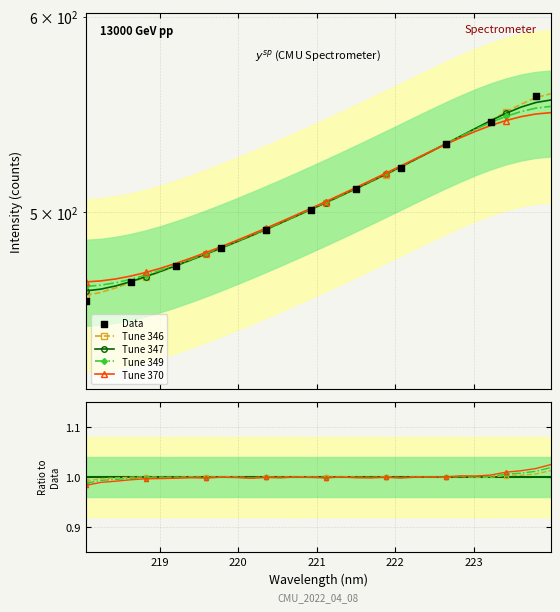

Approximately how many times larger is the value at 219.589 compared to 220.5444?

1.0